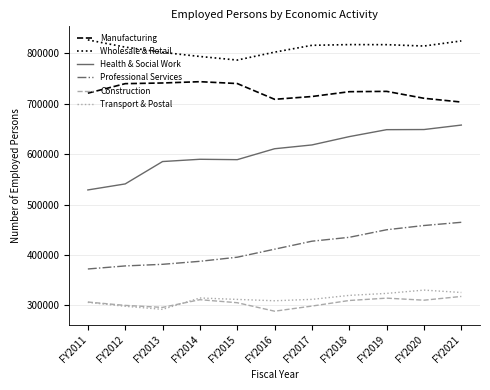

True or false: Construction has a value of 172471 at FY2016.

False